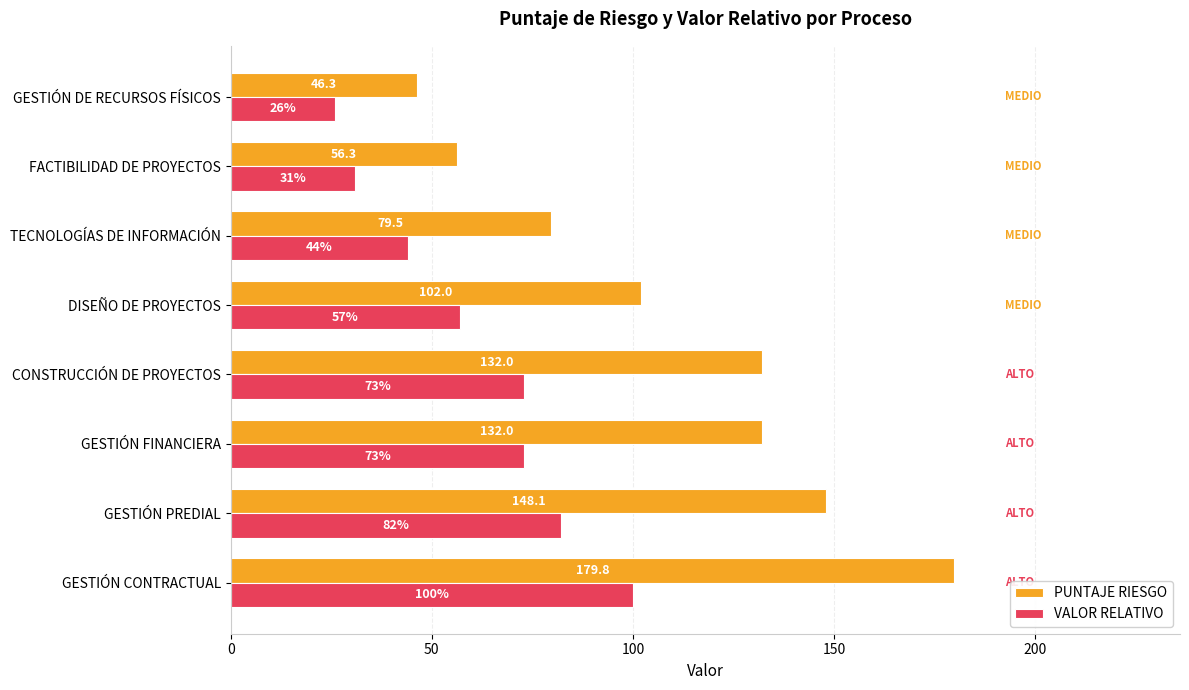

Which series changed the most between GESTIÓN CONTRACTUAL and GESTIÓN DE RECURSOS FÍSICOS?

PUNTAJE RIESGO